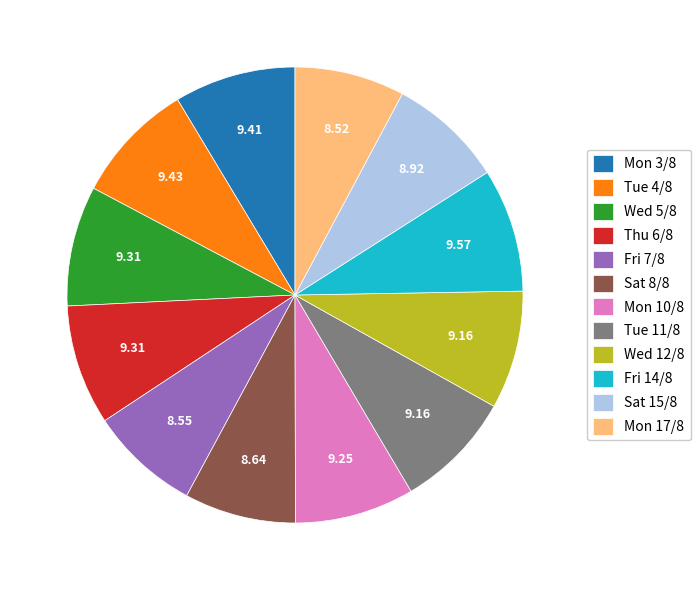

True or false: Tue 11/8 accounts for 1% of the total.

False